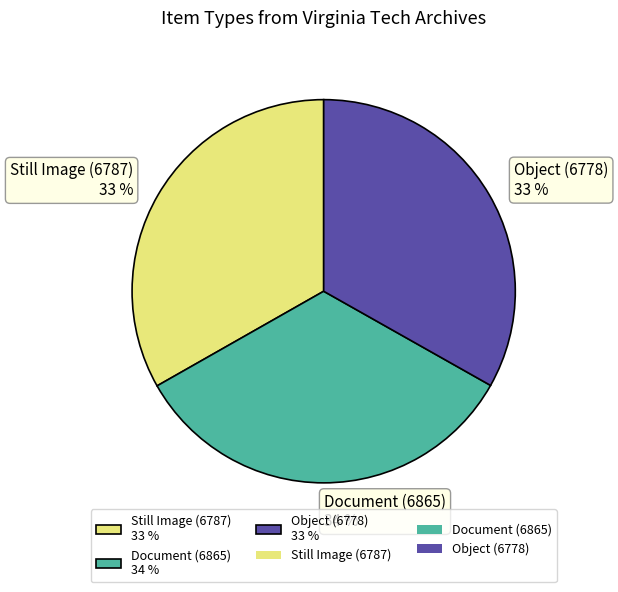

How many segments does this pie chart have?

3